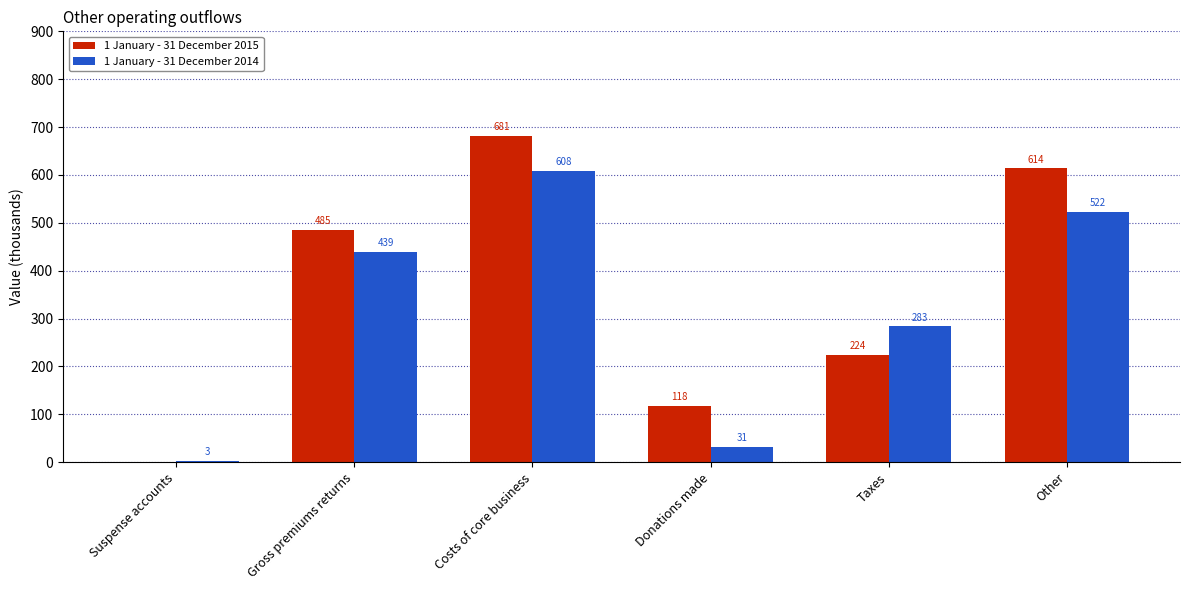

What is the greatest value displayed?

681.2